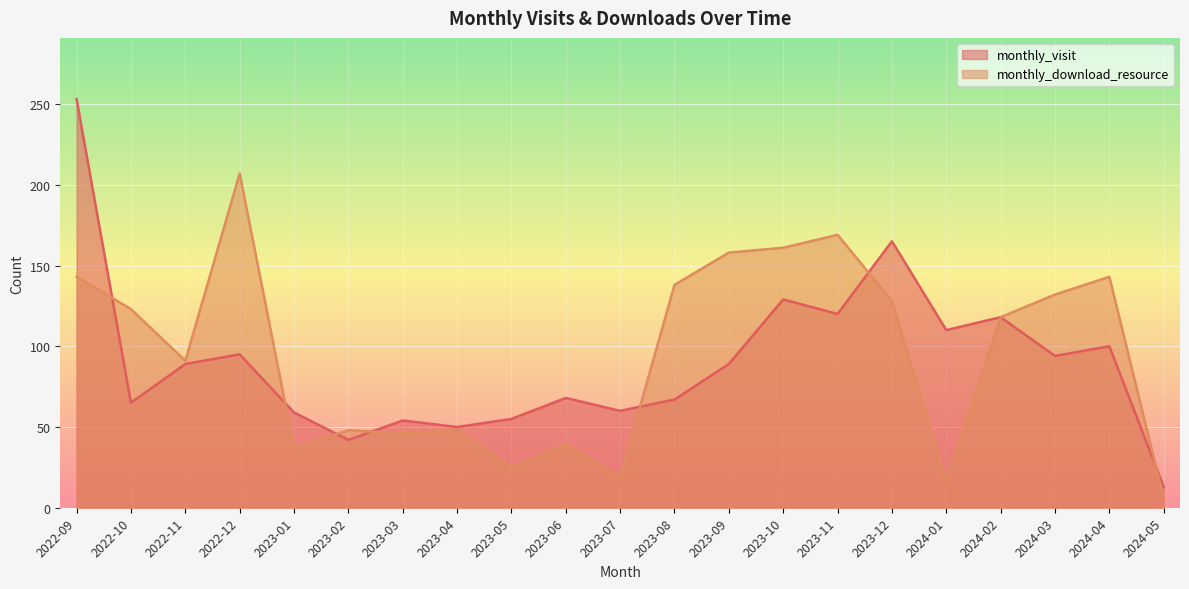

The value of monthly_visit at 2024-01 is 34. True or false?

False